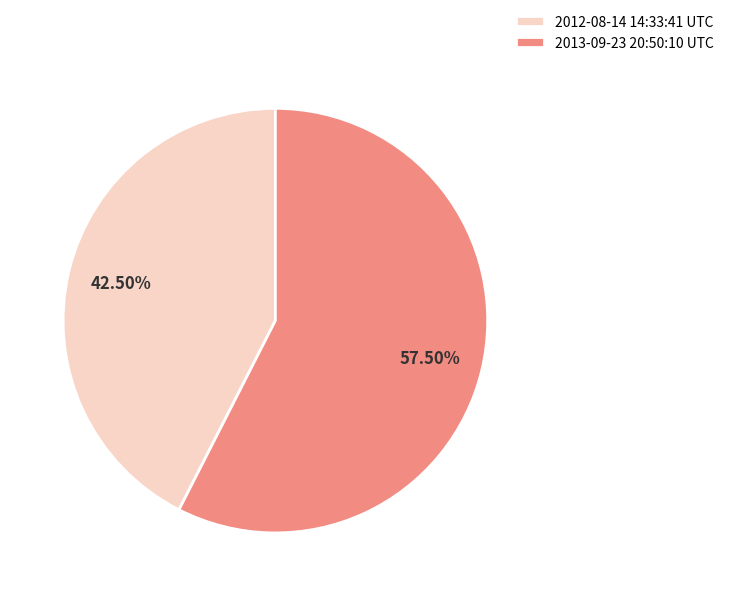

What is the majority slice?

2013-09-23 20:50:10 UTC